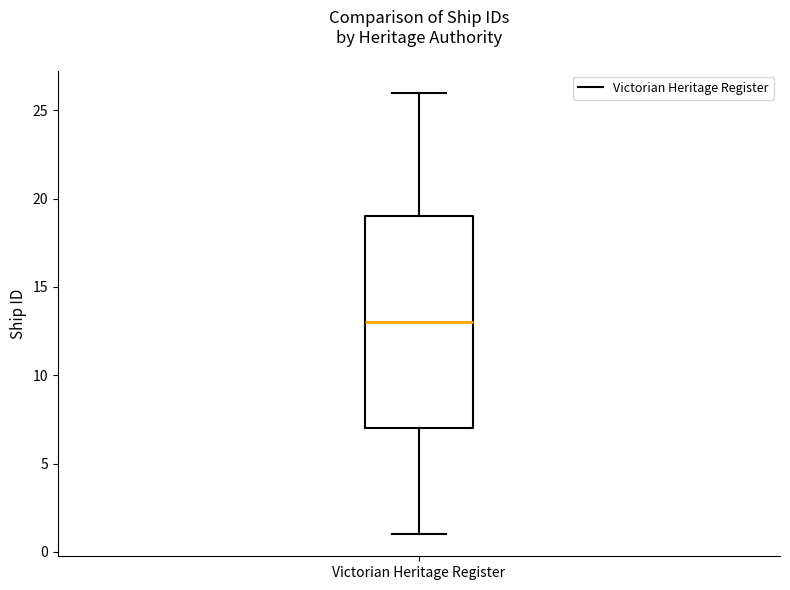

Read this box plot against the y-axis: the position of the median line, the range covered by the box, and the ends of both whiskers. The values are not printed on the chart, so give them approximately, as read against the axis.

median 13, box 7 to 19, whiskers 1 to 26